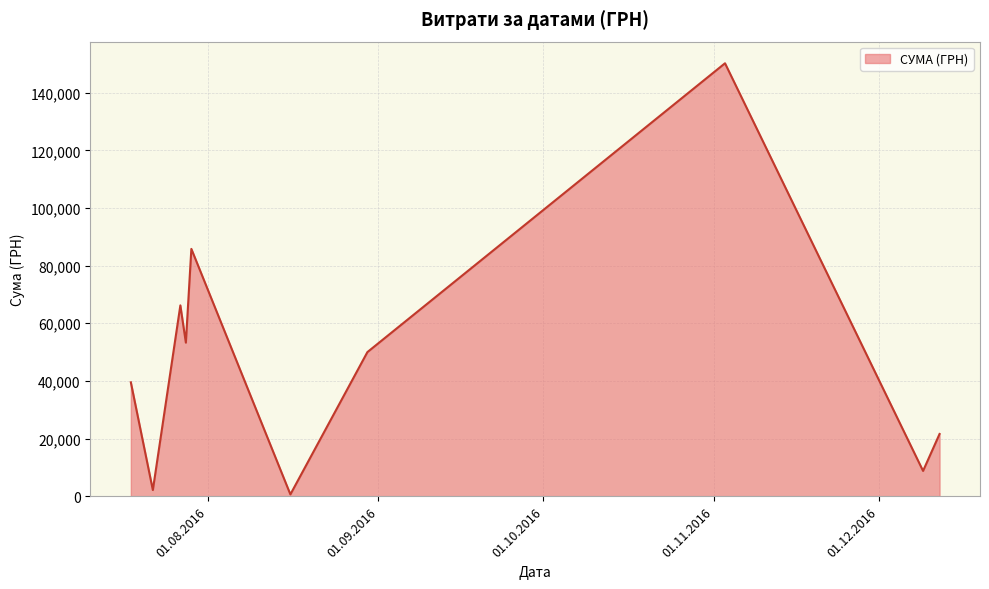

How many interior local valleys (lower than both neighbors) does the data have?

4